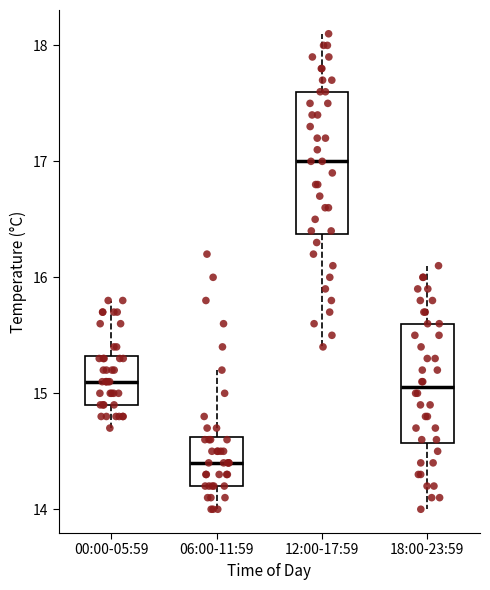

Reading left to right, transcribe this box plot: for each box, give where its median line is, the range the box spans, and where its two whiskers end, as read against the y-axis. The values are not printed on the chart, so give them approximately, as read against the axis.

00:00-05:59: median 15.1, box 14.9 to 15.3, whiskers 14.7 to 15.8
06:00-11:59: median 14.4, box 14.2 to 14.6, whiskers 14.0 to 15.2
12:00-17:59: median 17.0, box 16.4 to 17.6, whiskers 15.4 to 18.1
18:00-23:59: median 15.1, box 14.6 to 15.6, whiskers 14.0 to 16.1